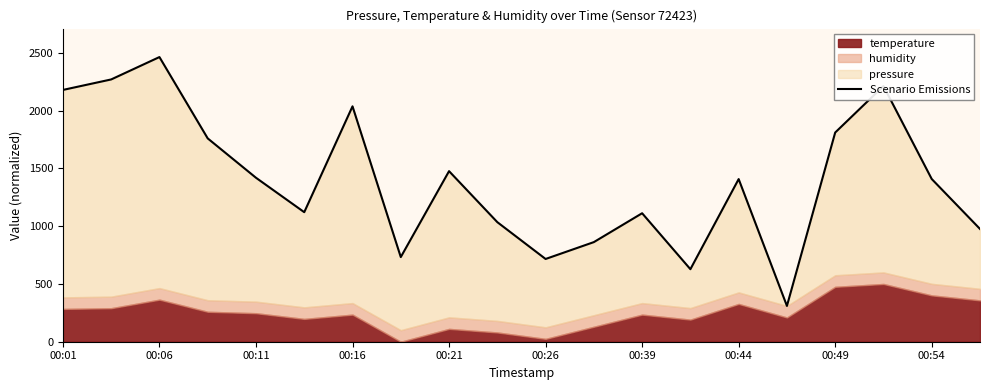

How many points are lower than both their immediate neighbors (excluding endpoints)?

5